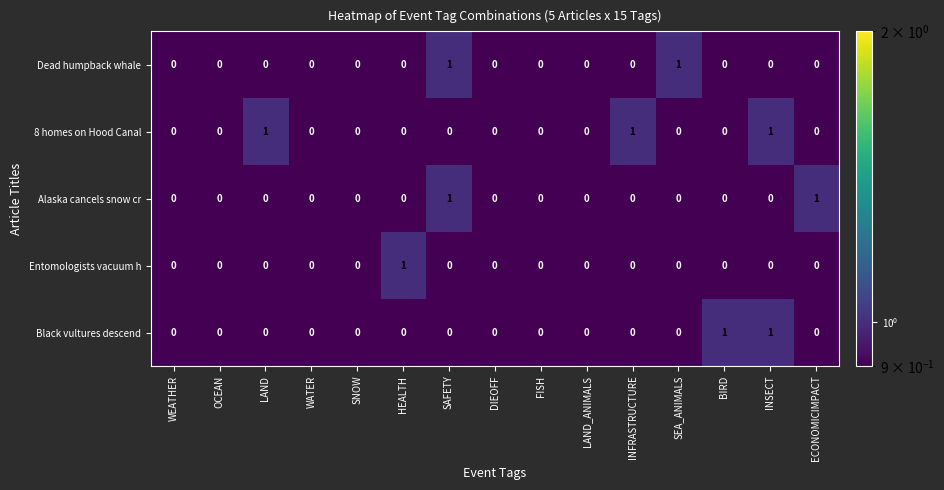

What is the difference between the highest and lowest values at SAFETY?

1